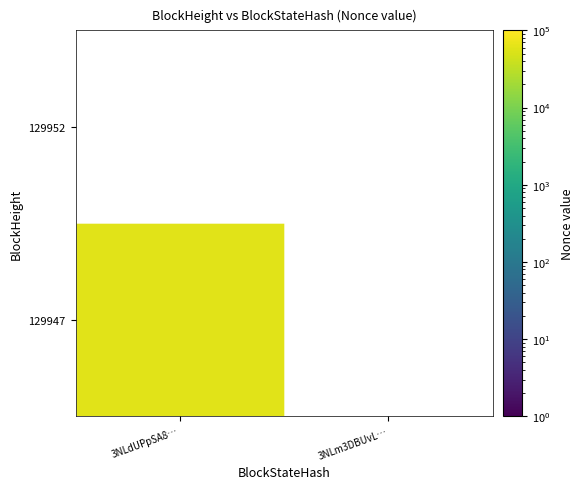

Between 0 and 1, which series saw the biggest shift?

129947